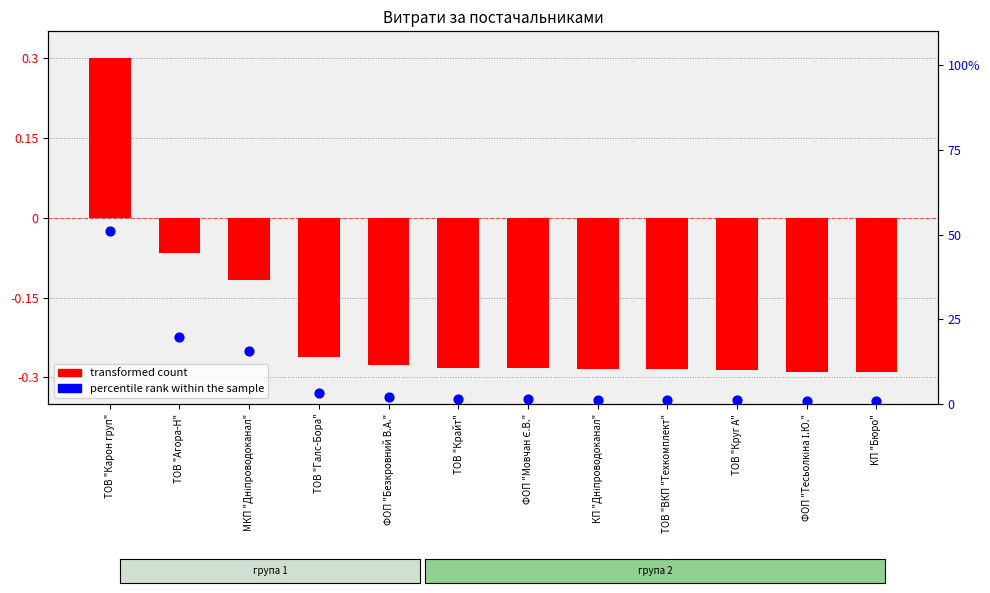

Which series reaches the maximum Y coordinate?

percentile rank within the sample